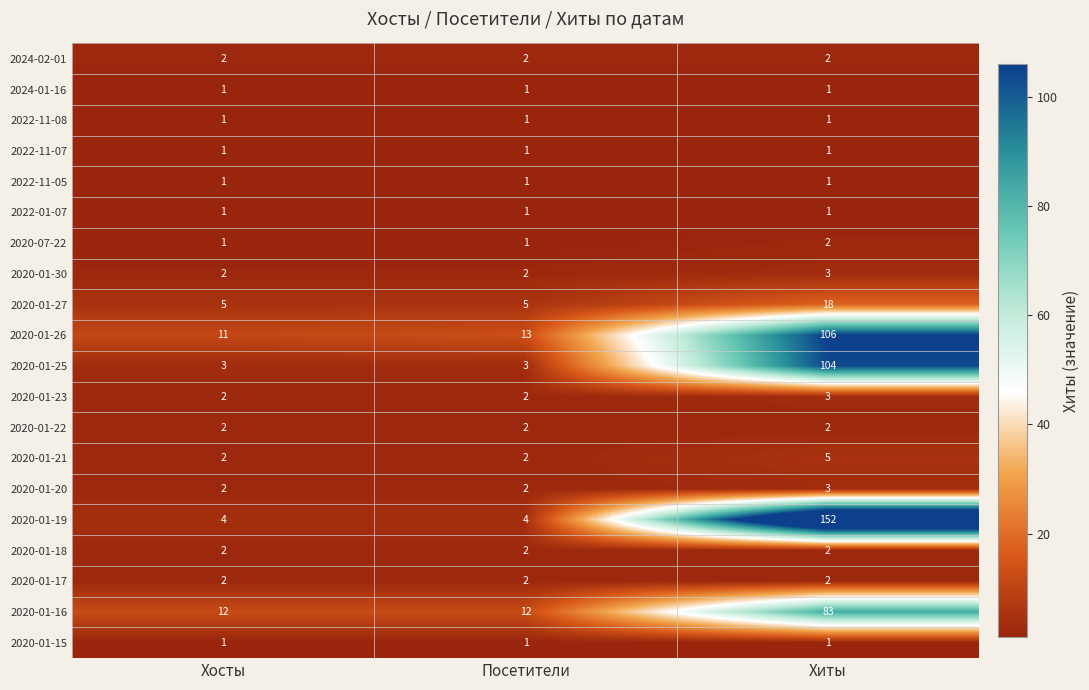

Which series changed the most between Хосты and Хиты?

2020-01-19